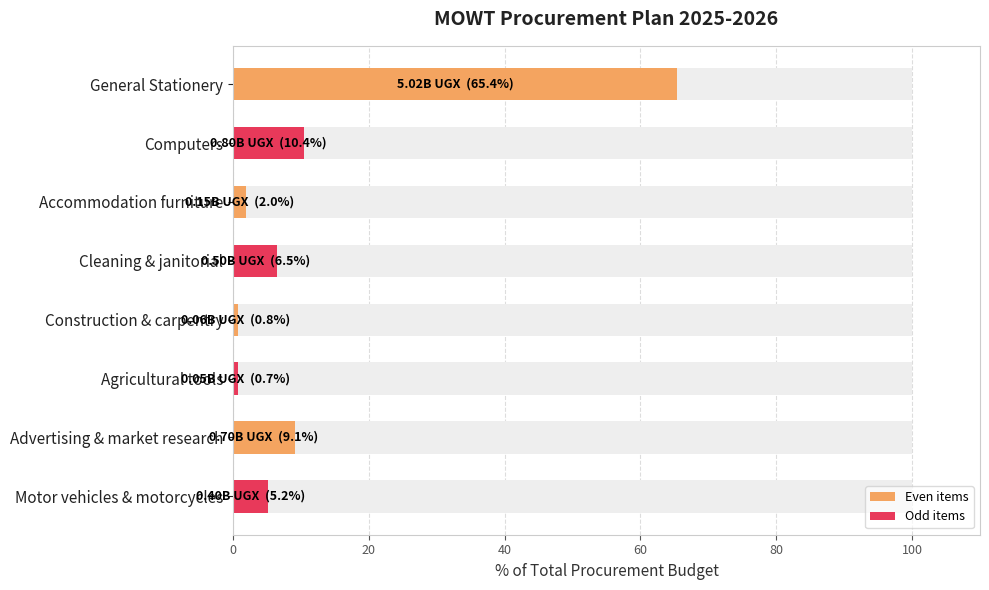

Reading left to right, extract all data points from this chart.

65.4	10.4	2.0	6.5	0.8	0.7	9.1	5.2